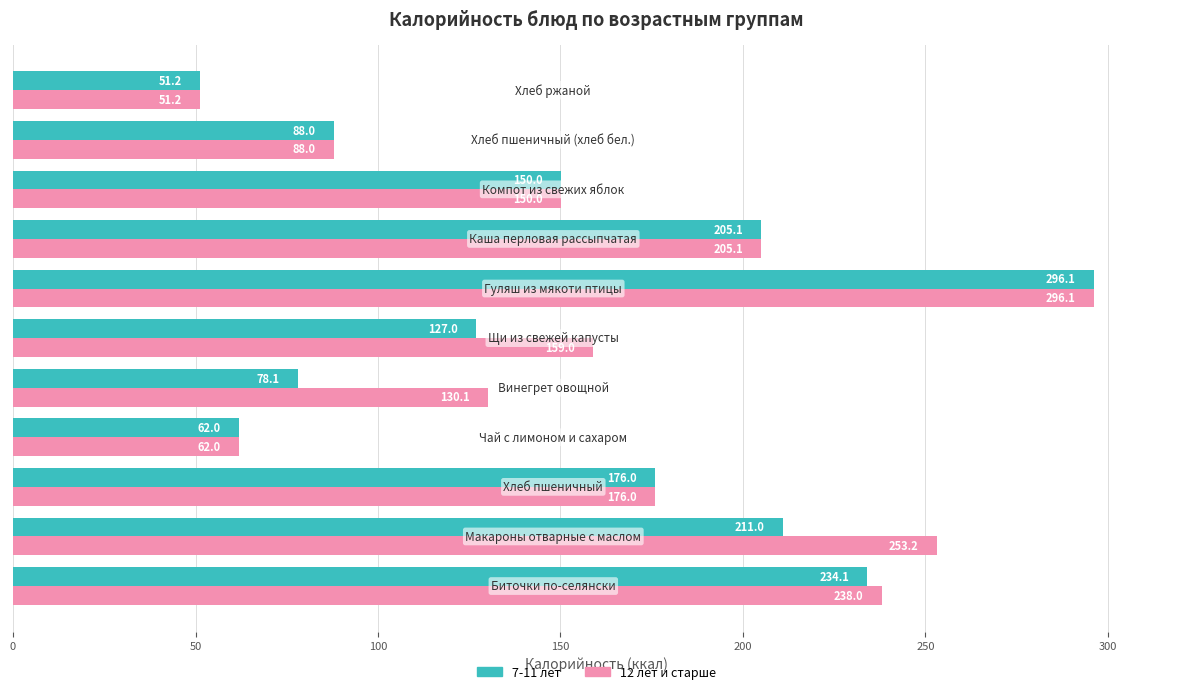

Which series has the largest total across all categories?

12 лет и старше